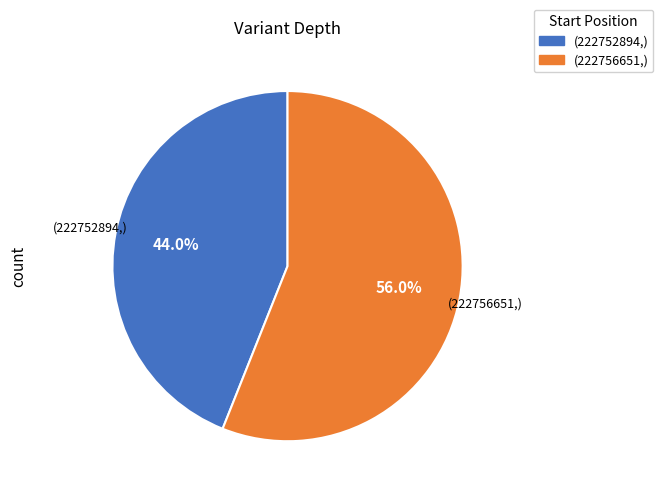

Is there a majority slice in this chart?

Yes